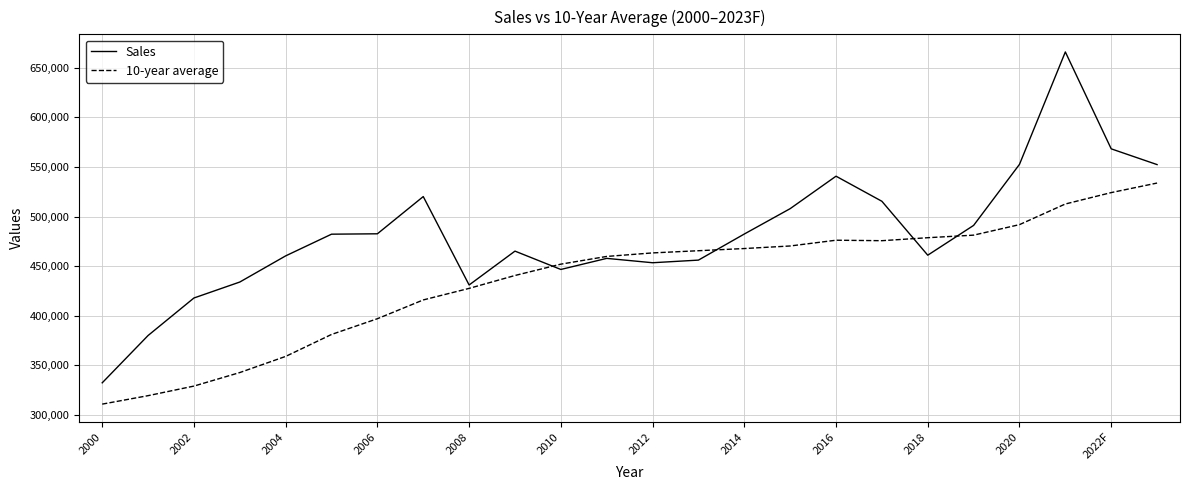

Which series has the largest total across all categories?

Sales